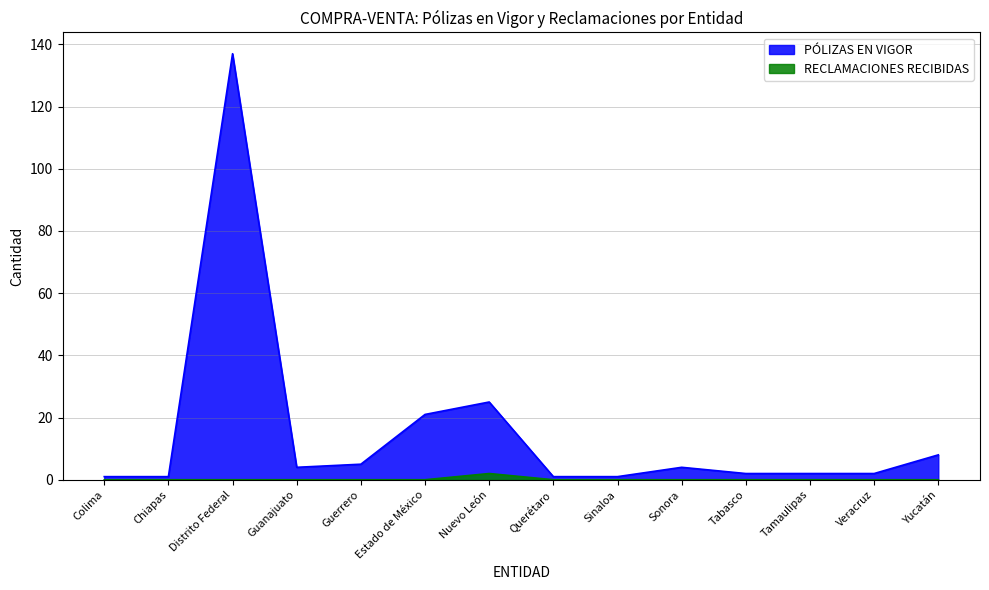

What is the sum of all RECLAMACIONES RECIBIDAS values?

2